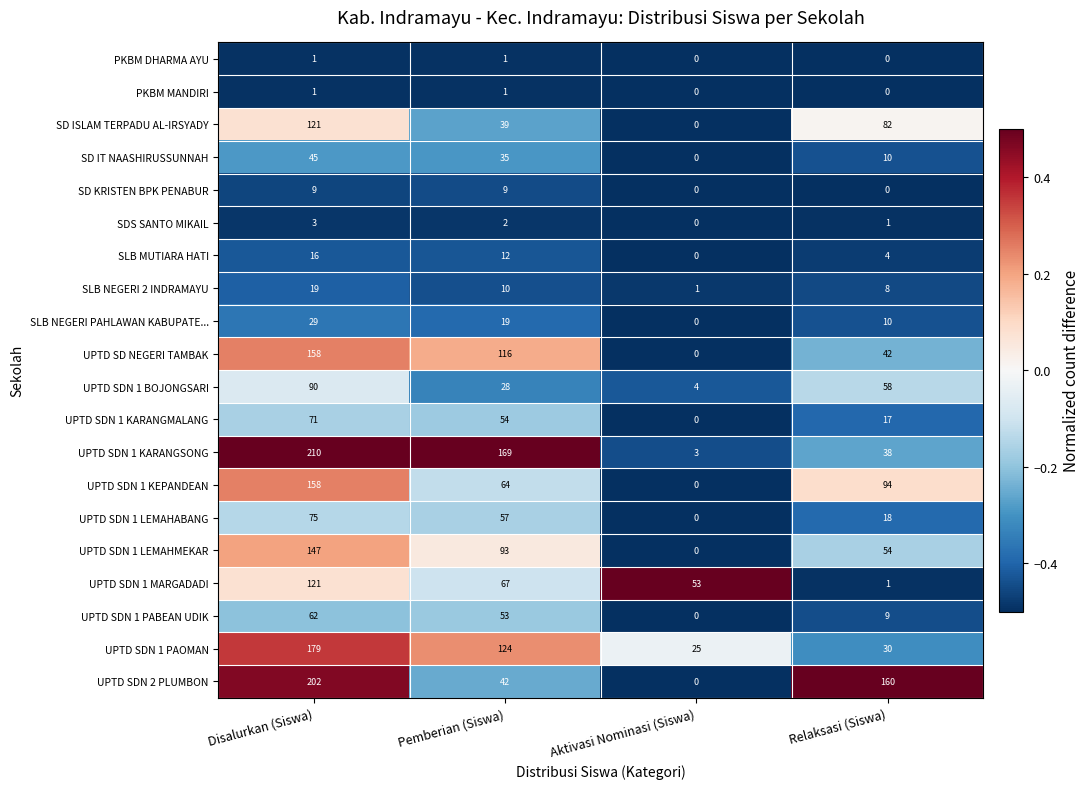

Where is SD ISLAM TERPADU AL-IRSYADY nearest to the value 60?

Pemberian (Siswa)